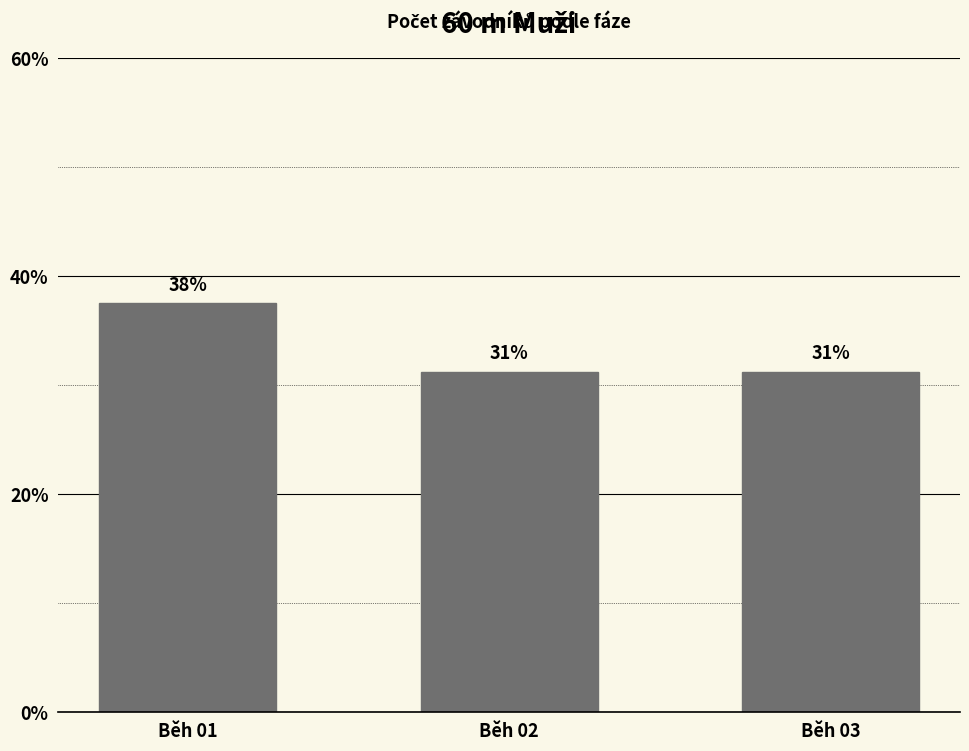

What is the value of the 2nd bar from the left?

31.2